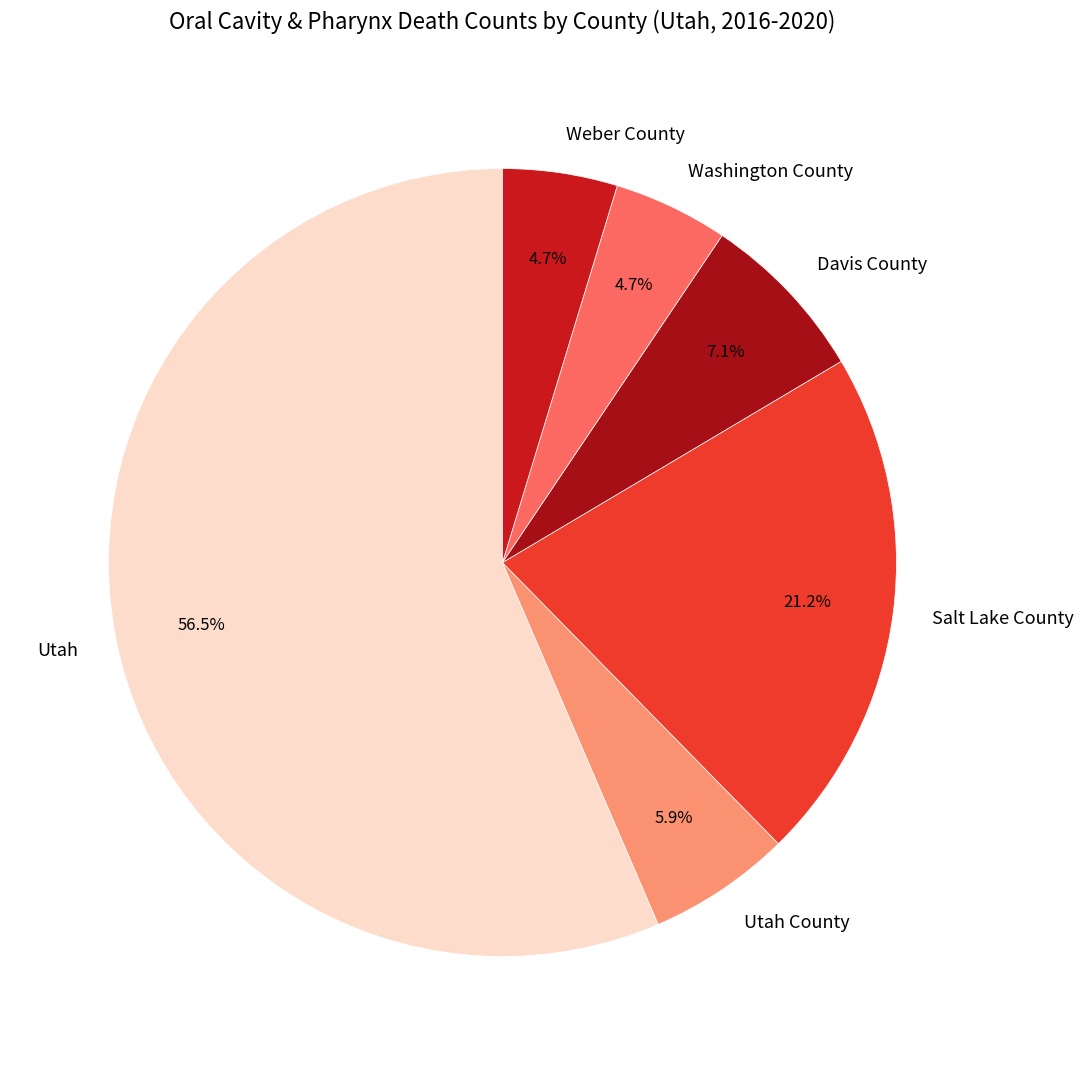

The Utah County slice represents 6% of the pie. True or false?

True